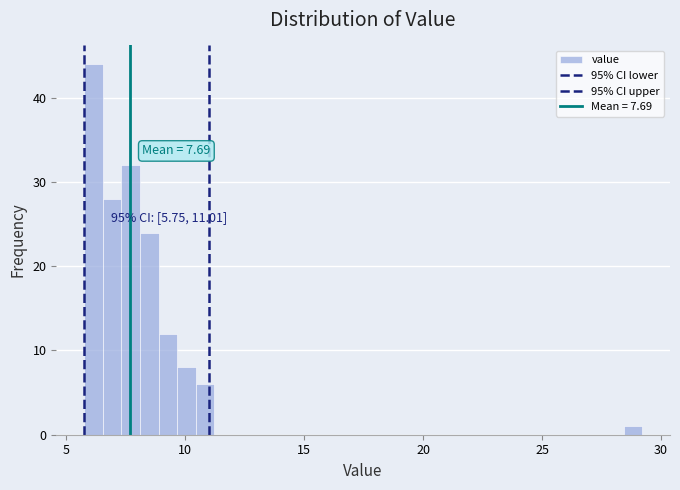

Around what value on the x-axis is the tallest bar? Give the approximate position of its centre, as read against the axis.

6.0